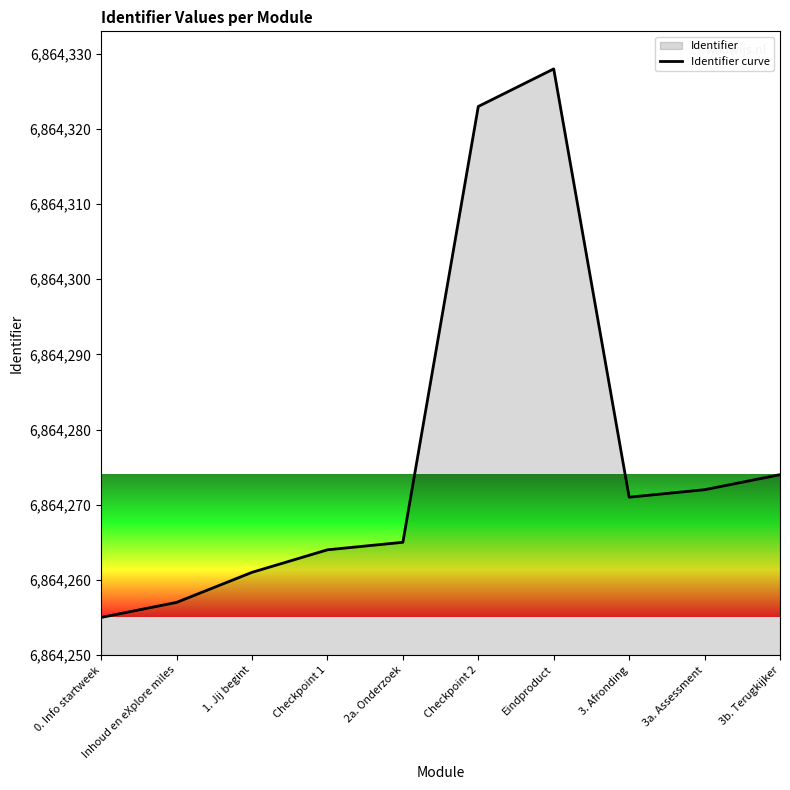

Rank the categories by value from highest to lowest.

Eindproduct, Checkpoint 2, 3b. Terugkijker, 3a. Assessment, 3. Afronding, 2a. Onderzoek, Checkpoint 1, 1. Jij begint, Inhoud en eXplore miles, 0. Info startweek